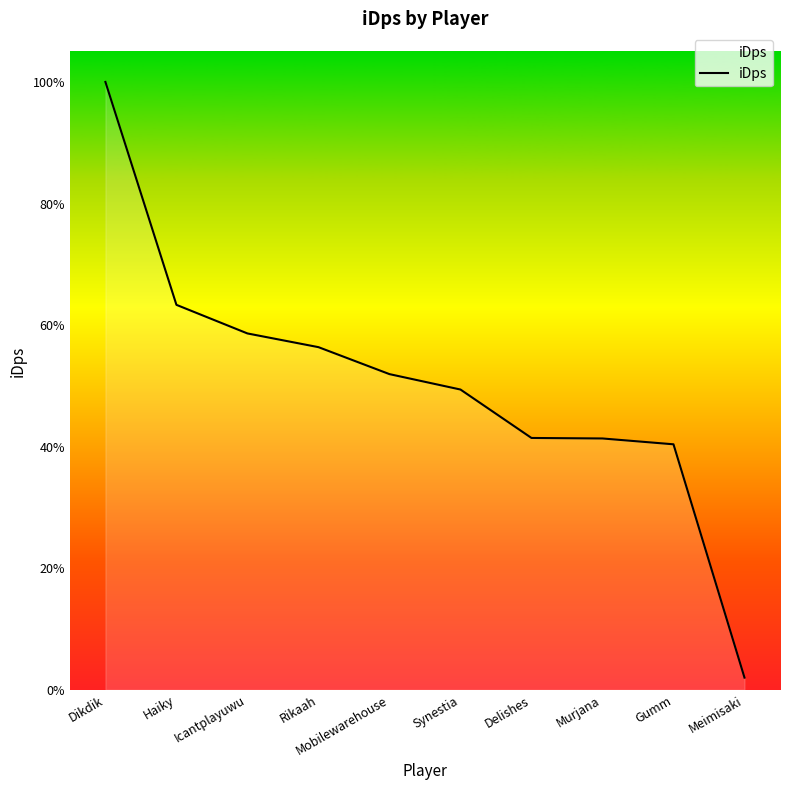

Reading left to right, transcribe all the data shown in this chart.

Dikdik=4622.5	Haiky=2927.4	Icantplayuwu=2709.9	Rikaah=2605.6	Mobilewarehouse=2400.5	Synestia=2283.3	Delishes=1915.0	Murjana=1911.1	Gumm=1866.8	Meimisaki=92.3